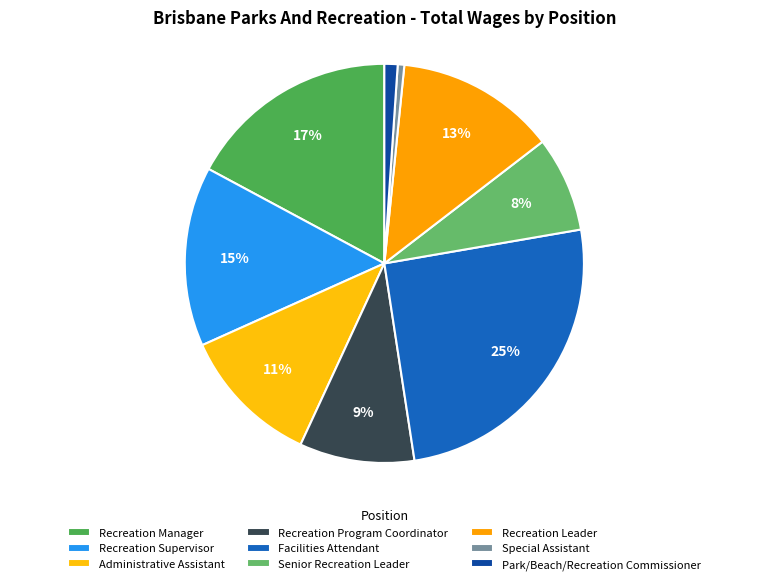

Is it true that Recreation Leader is 13% of the pie?

True